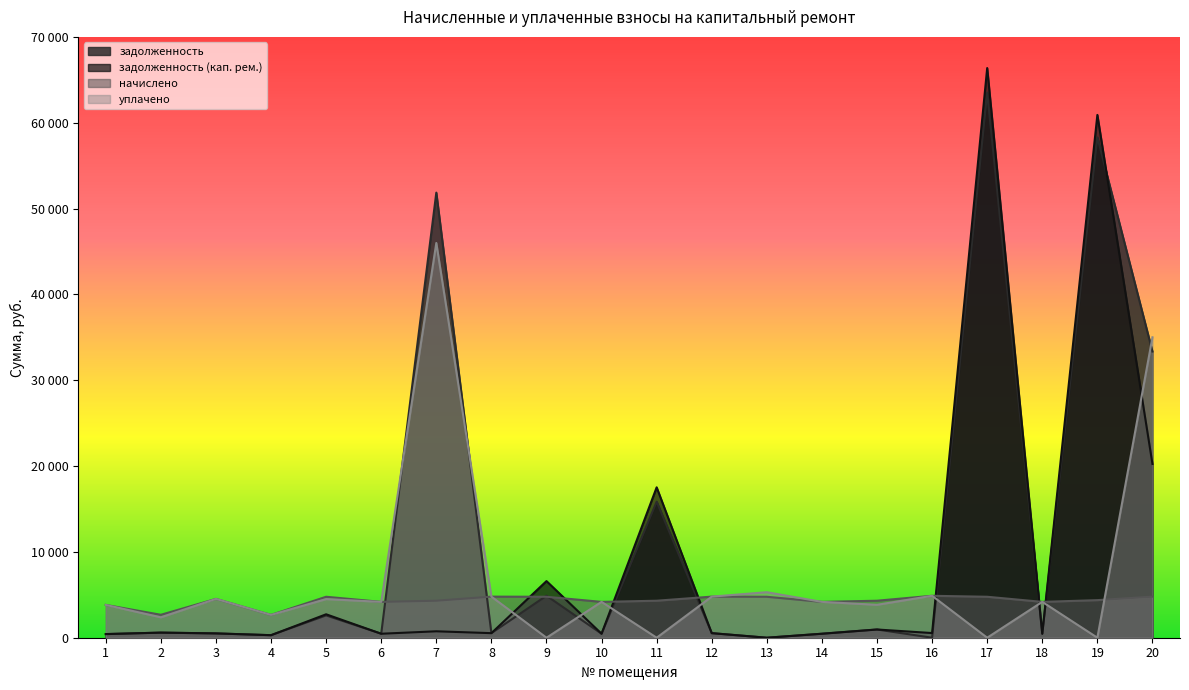

What is the spread (max minus min) of values at 7?

51107.5